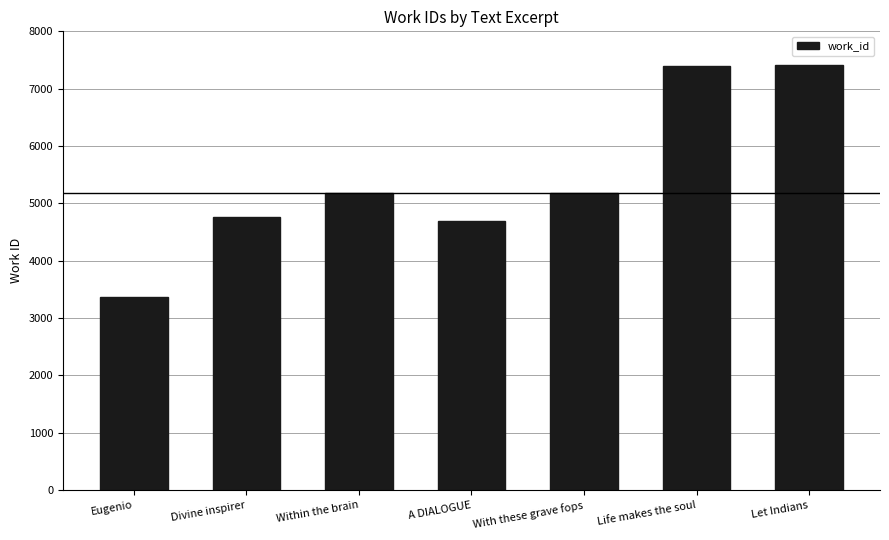

What is the difference between the second highest and minimum values?

4026